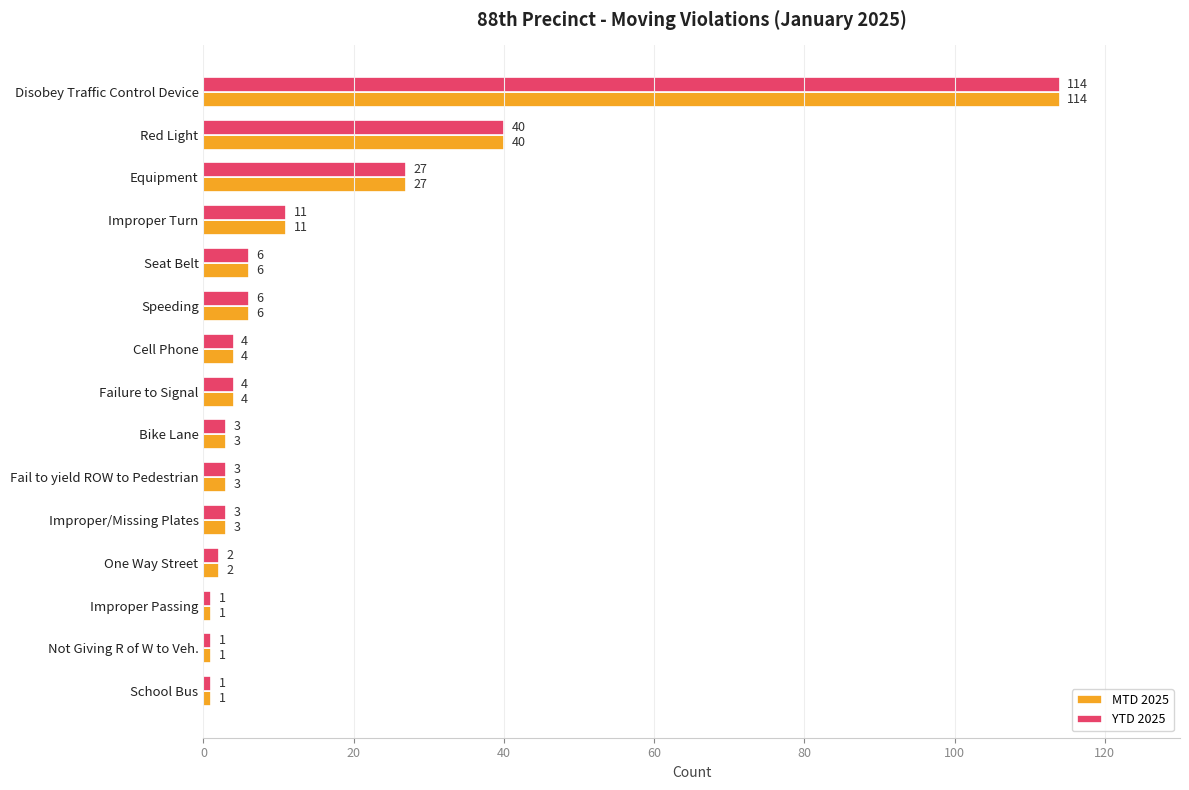

At which category is the sum across all series the highest?

Disobey Traffic Control Device